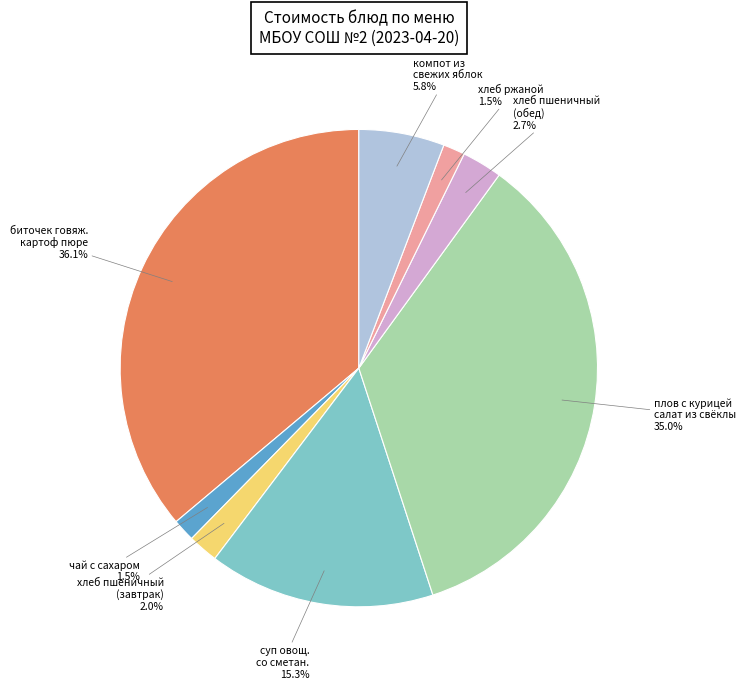

Is there any slice that represents more than half of the pie?

No